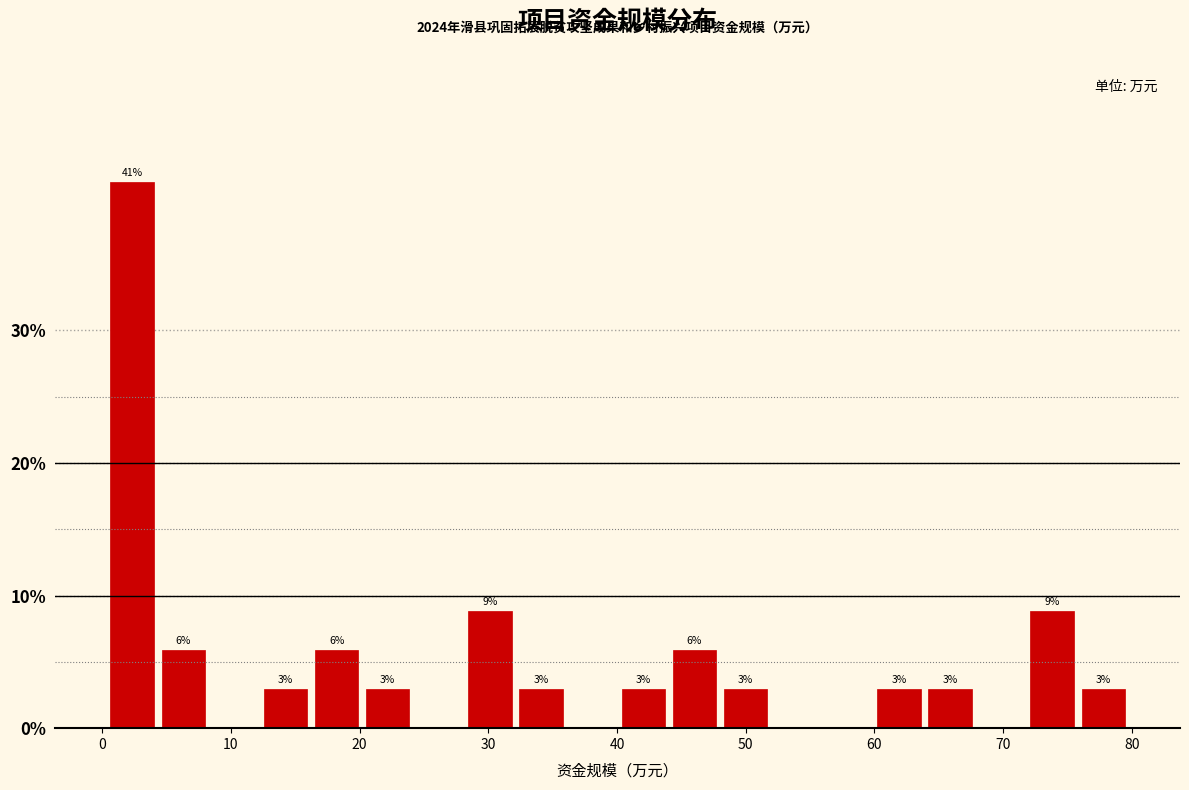

Around what value on the x-axis is the tallest bar? Give the approximate position of its centre, as read against the axis.

2